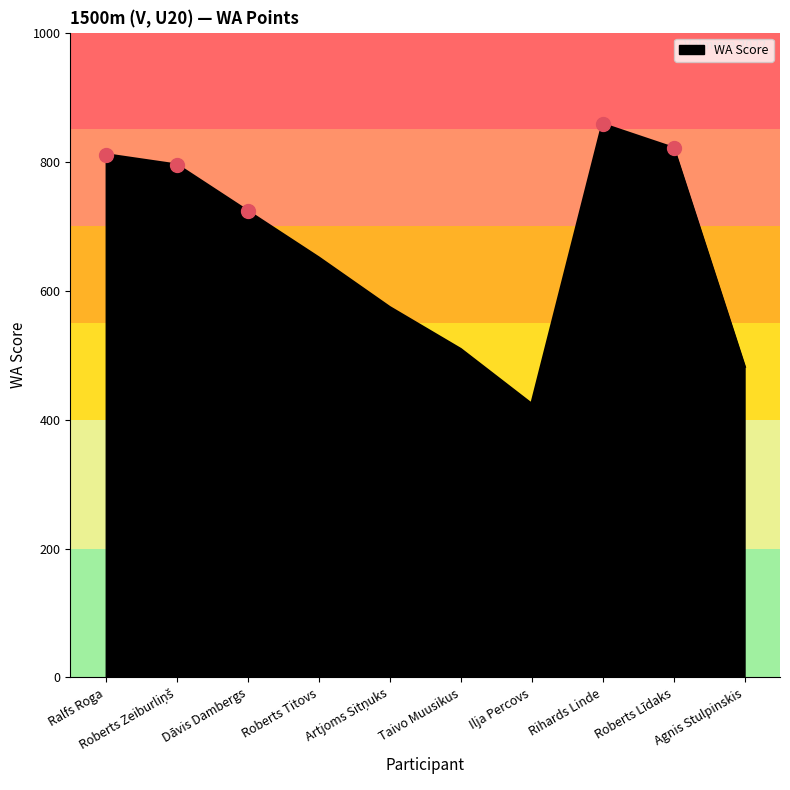

Which category has the highest value across all series?

Rihards Linde